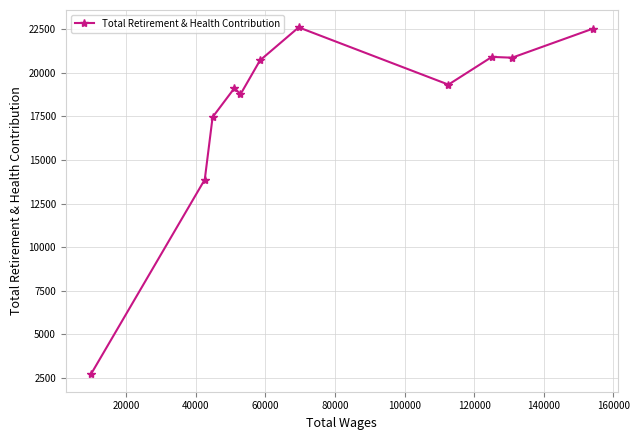

What is the greatest value displayed?

22608